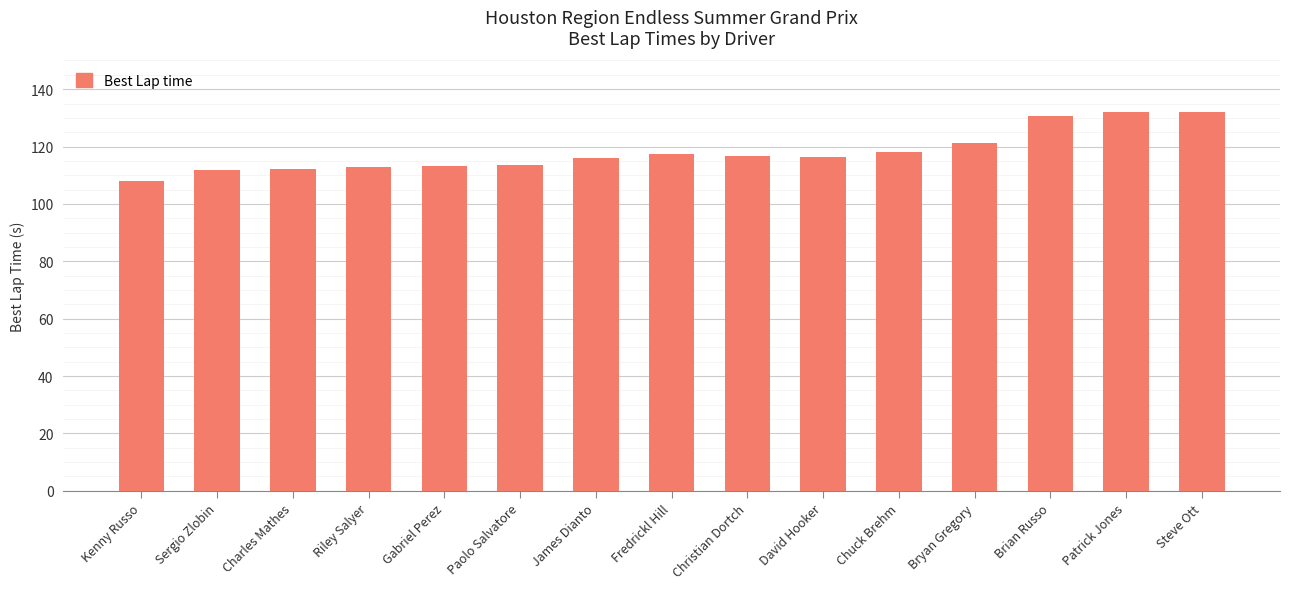

What is the value of the 2nd bar from the left?

111.7